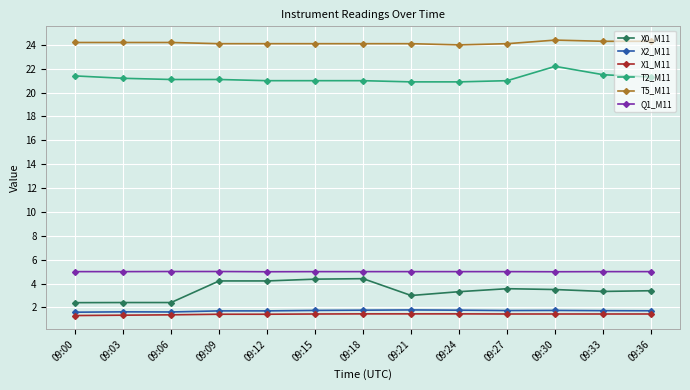

What is the spread (max minus min) of values at 09:24?

22.5